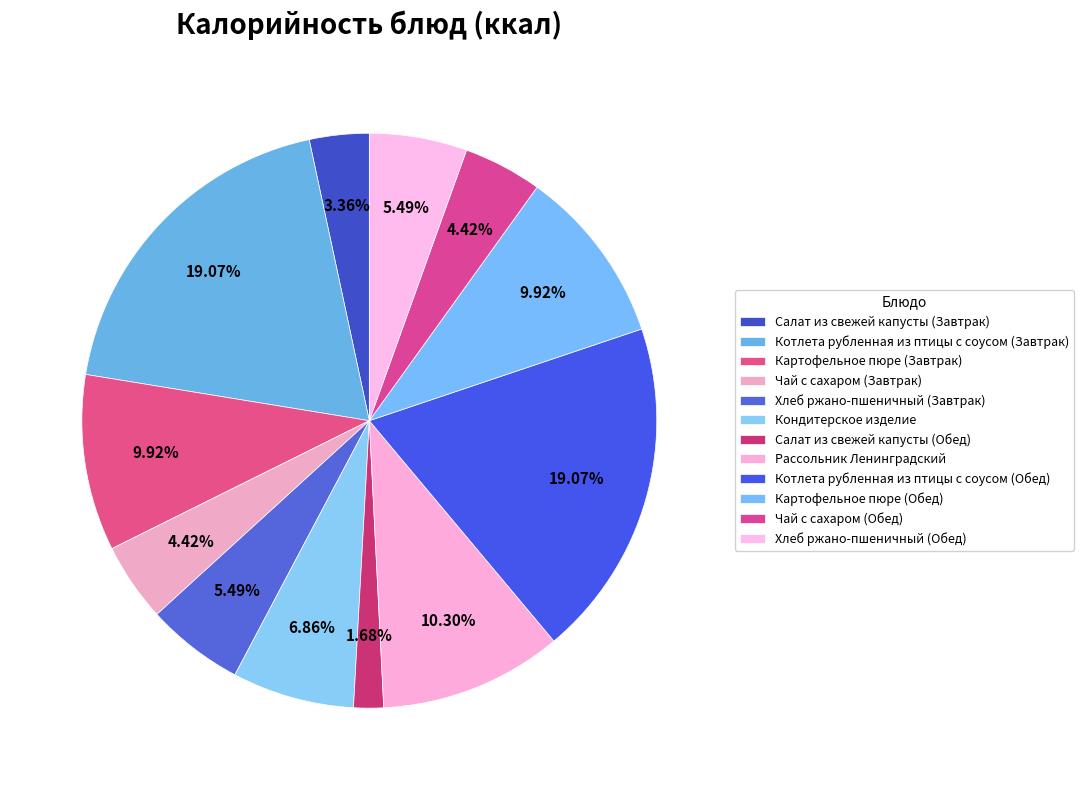

Which category has the biggest portion of the pie?

Котлета рубленная из птицы с соусом (Завтрак)